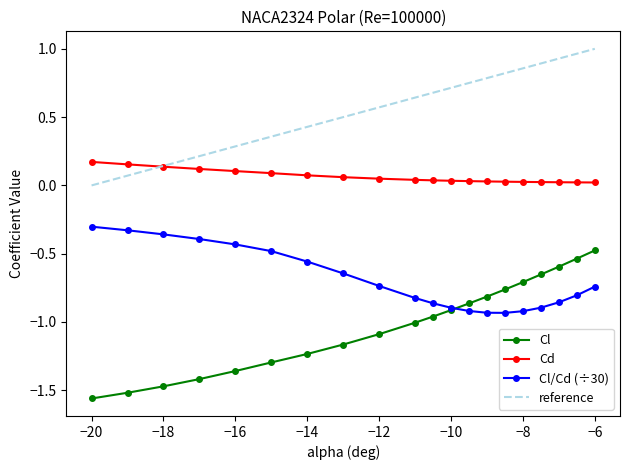

True or false: Cd and Cl/Cd (÷30) cross at least once.

False